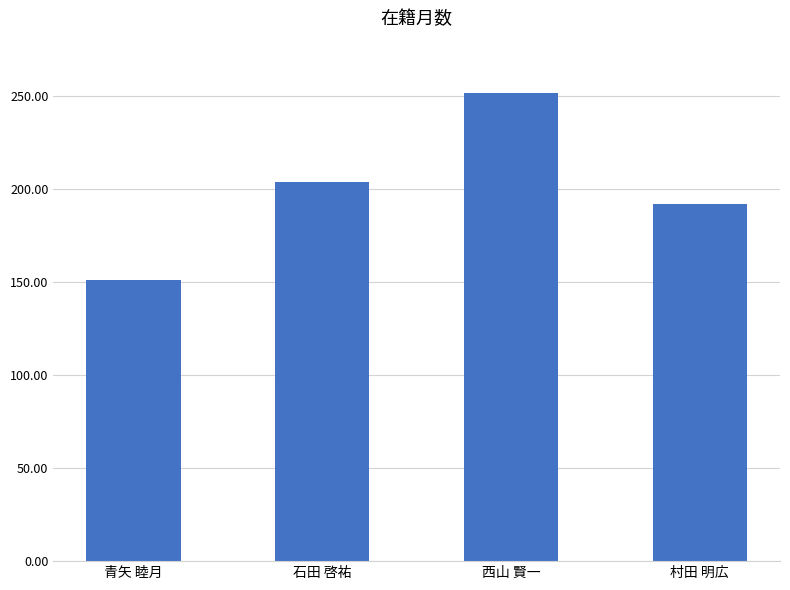

Between 青矢 睦月 and 村田 明広, which is larger?

村田 明広